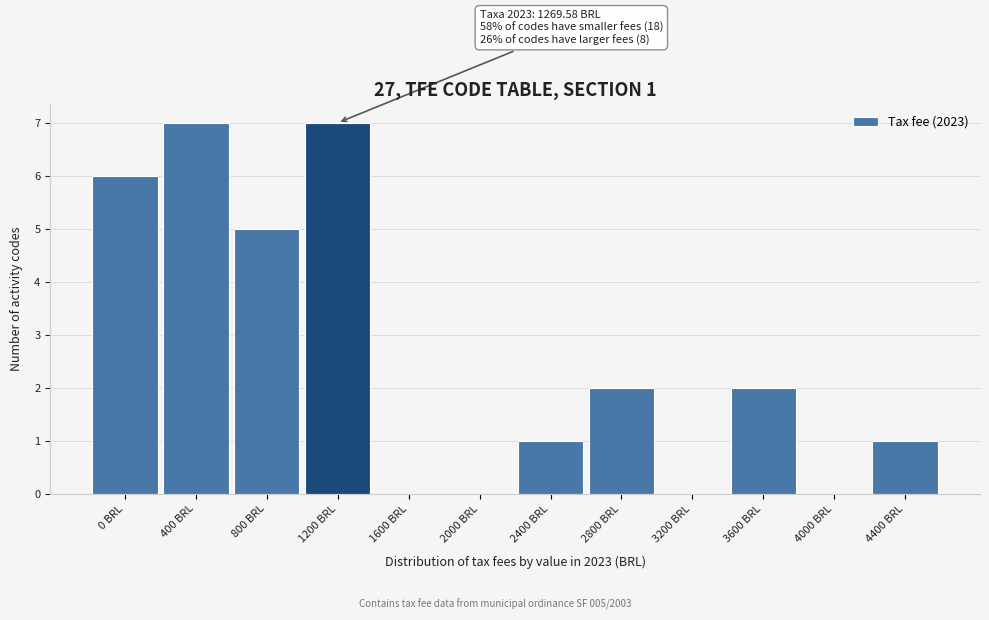

Reading left to right, what are all the values shown in this chart?

0 BRL=6	400 BRL=7	800 BRL=5	1200 BRL=7	1600 BRL=0	2000 BRL=0	2400 BRL=1	2800 BRL=2	3200 BRL=0	3600 BRL=2	4000 BRL=0	4400 BRL=1